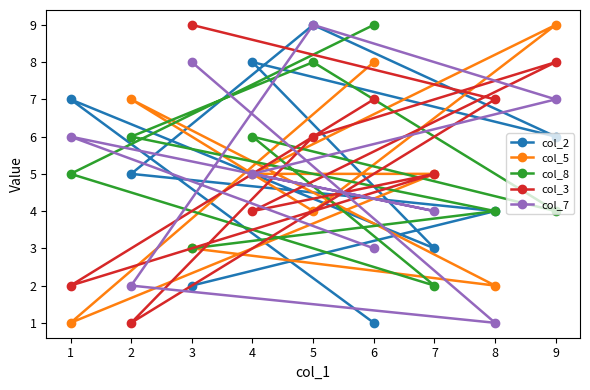

Does the chart have visible grid lines?

No